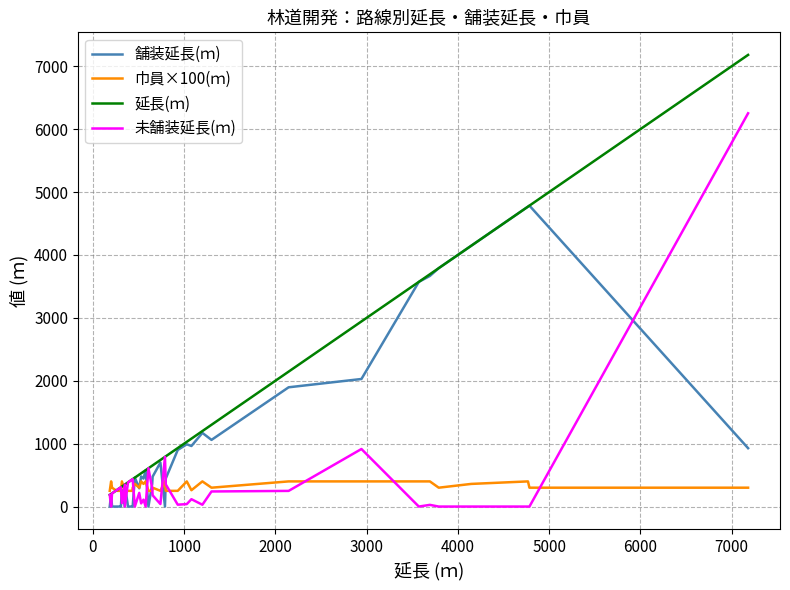

What is the sum of all 延長(ｍ) values?

53461